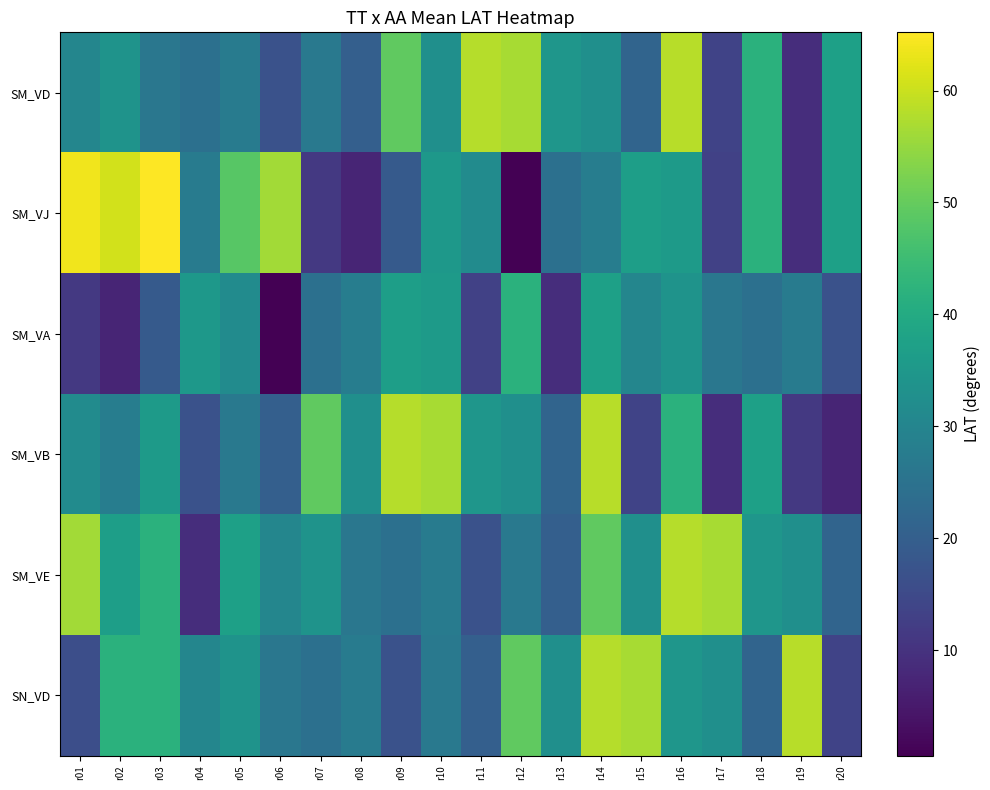

Which has a higher value, r12 or r02?

r12